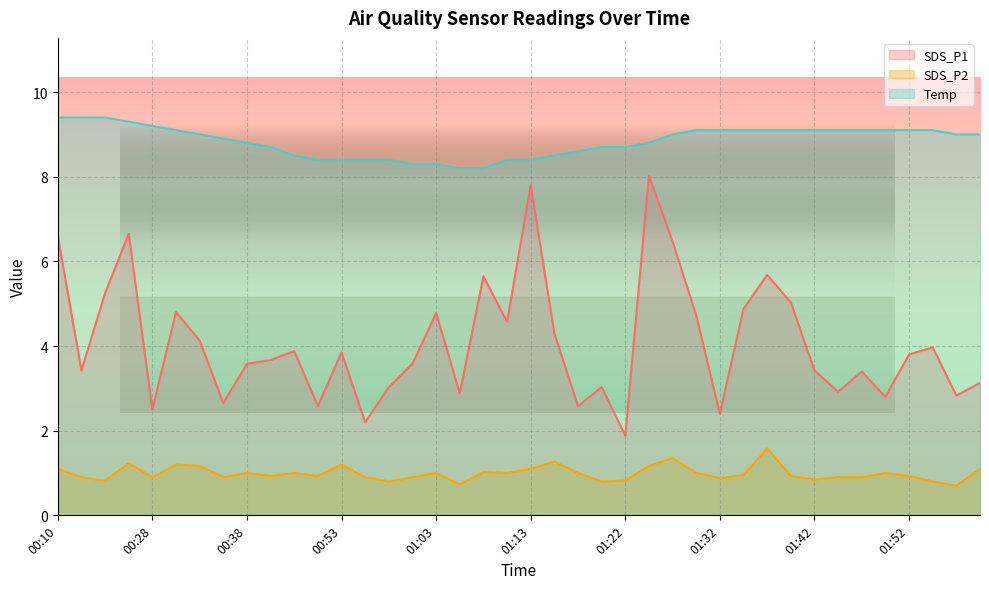

True or false: Temp and SDS_P2 cross at least once.

False